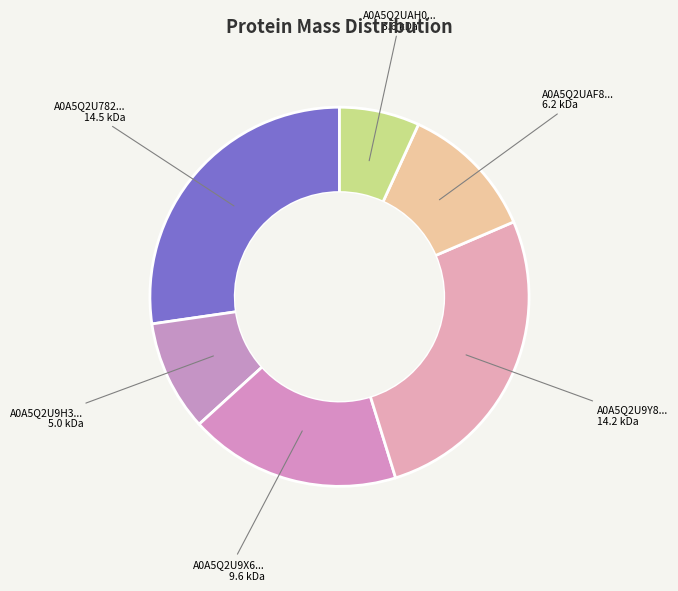

Approximately how many times larger is the value at A0A5Q2U9X6... compared to A0A5Q2UAF8...?

1.5